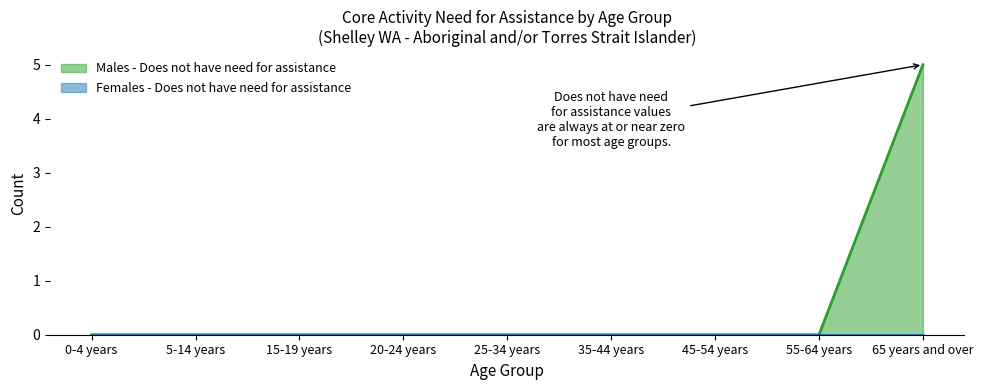

Reading left to right, transcribe all the data shown in this chart.

0	0	0	0	0	0	0	0	5